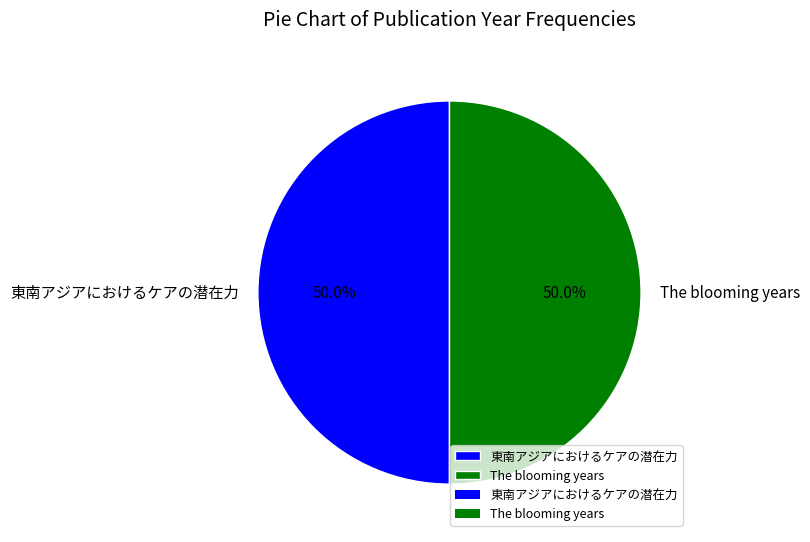

Is the sum of The blooming years and 東南アジアにおけるケアの潜在力 greater than half?

Yes